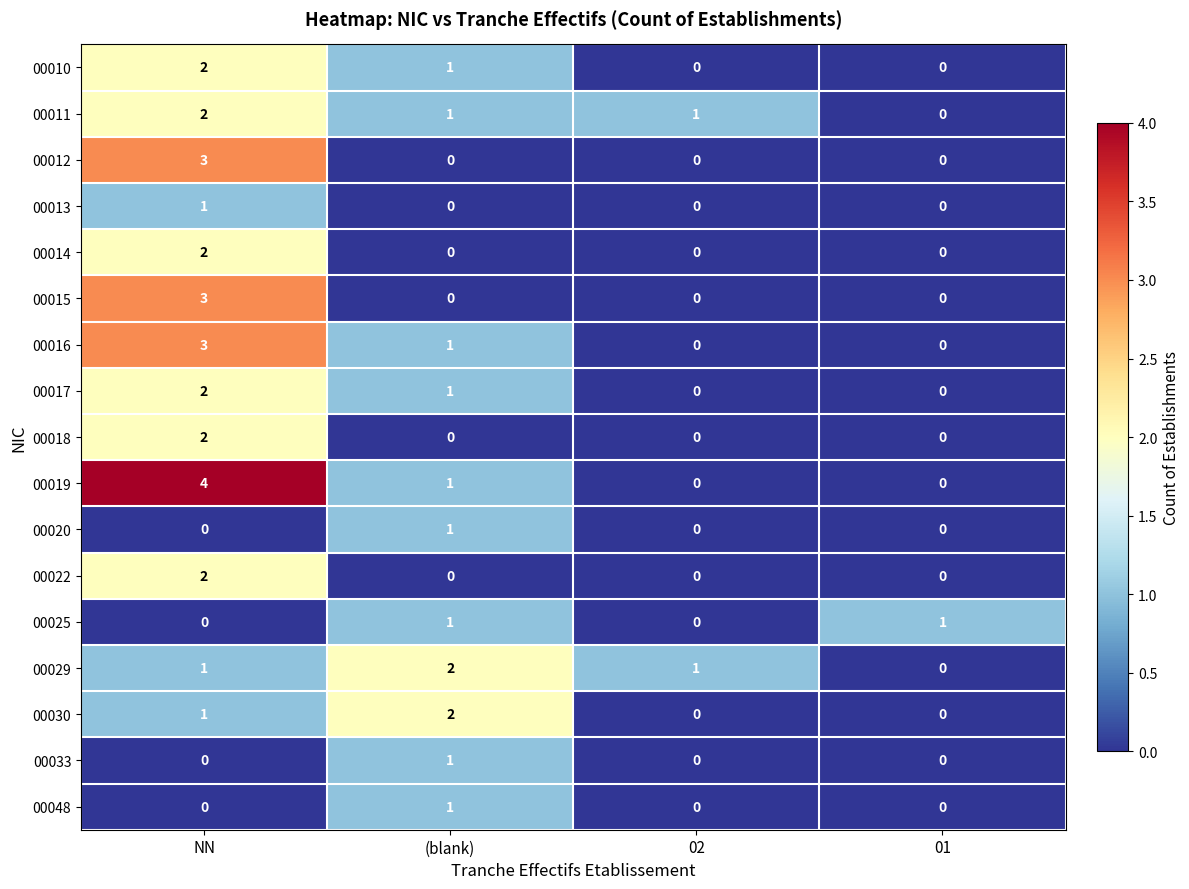

At which category is the sum across all series the highest?

NN